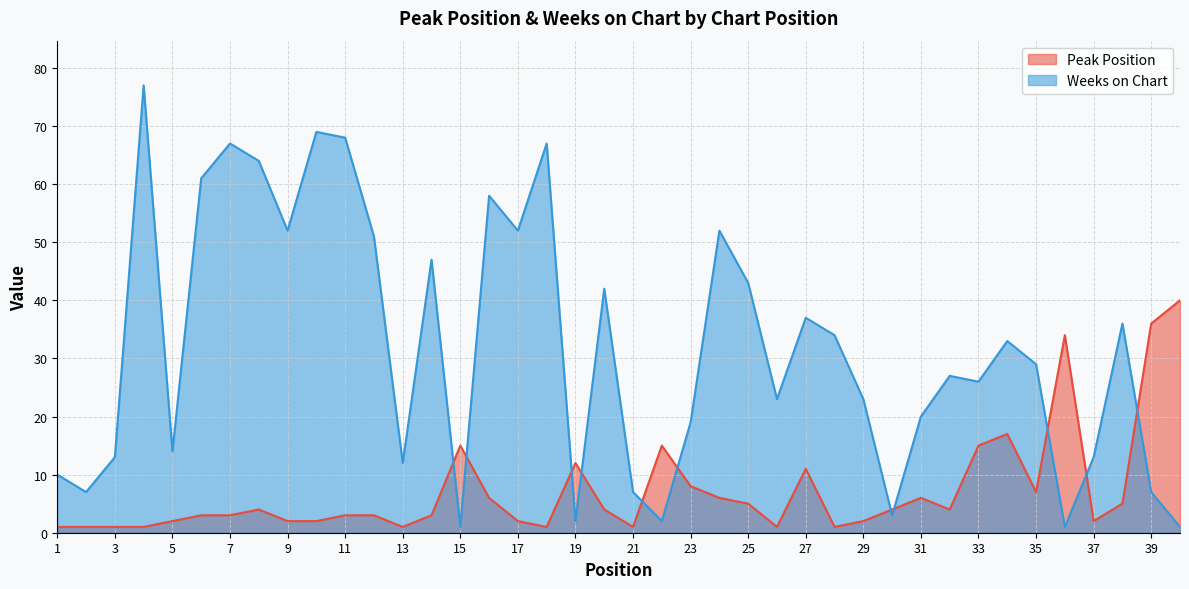

What is the maximum value shown in the chart?

77